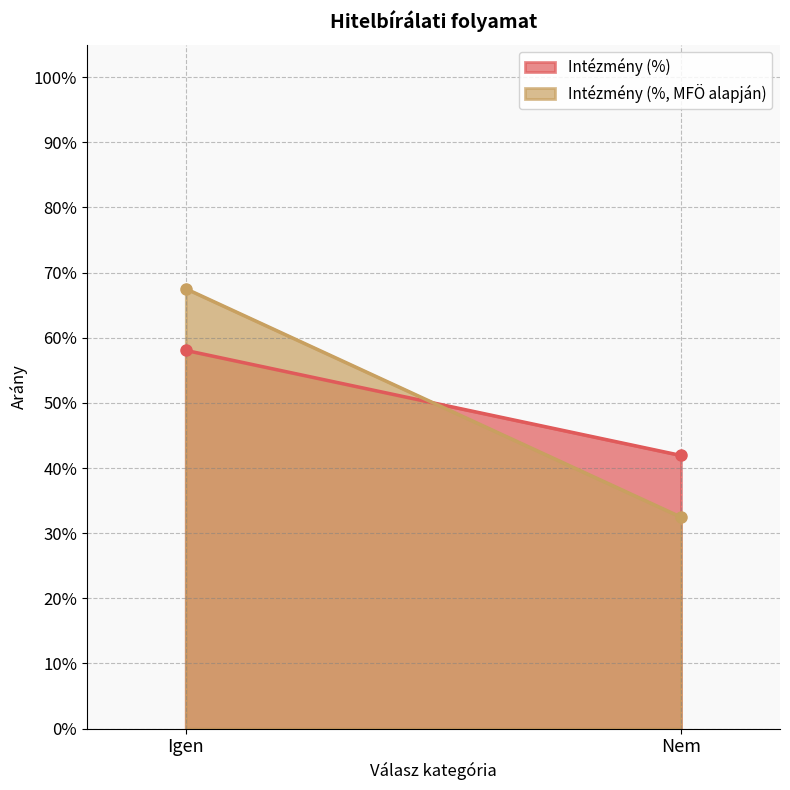

How many categories are shown in the chart?

2